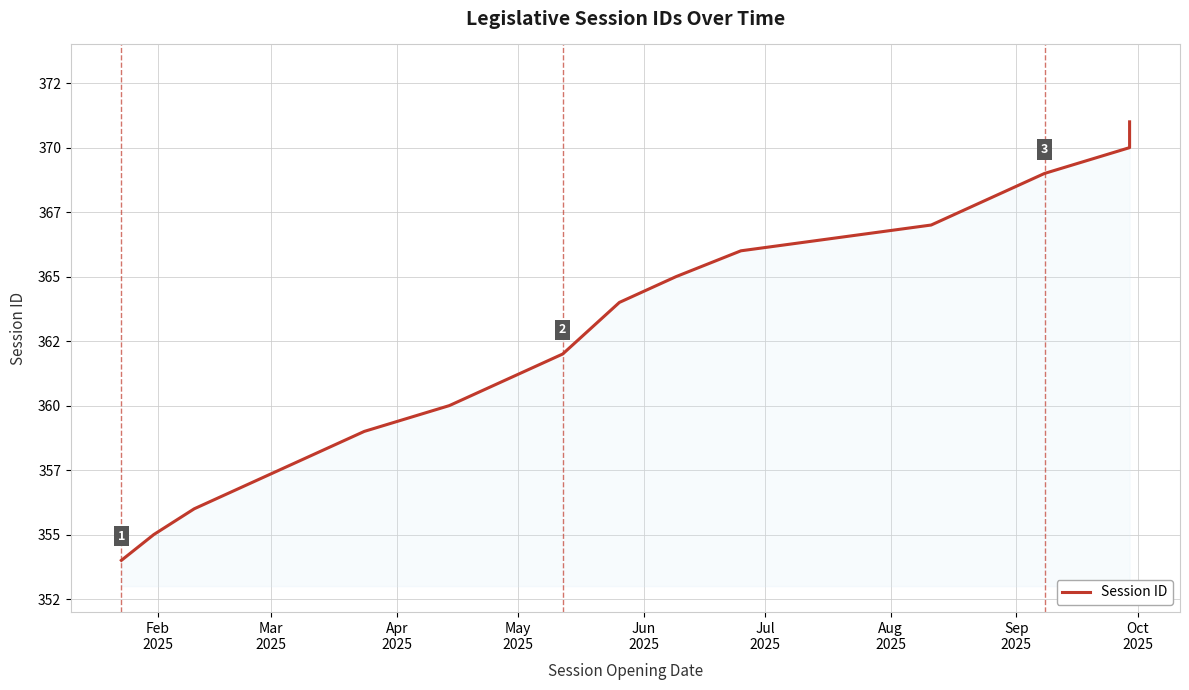

Reading left to right, transcribe all the data shown in this chart.

354	355	356	357	358	359	360	361	362	363	364	365	366	367	368	369	370	371